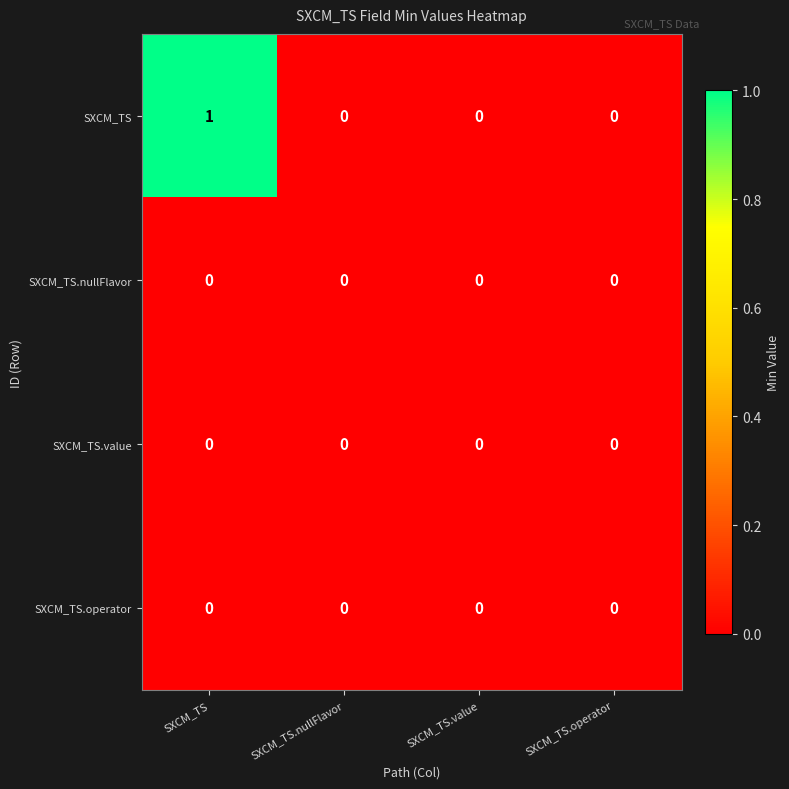

Count the number of categories in the chart.

4